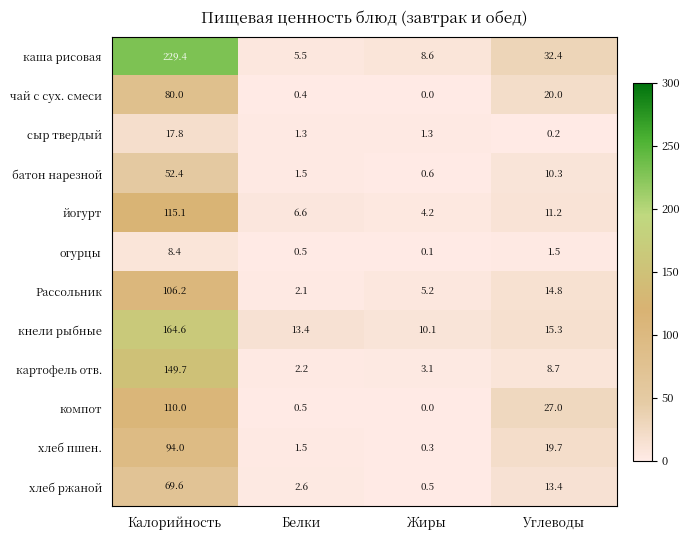

What is the difference between the maximum and second lowest values in the картофель отв. series?

146.6